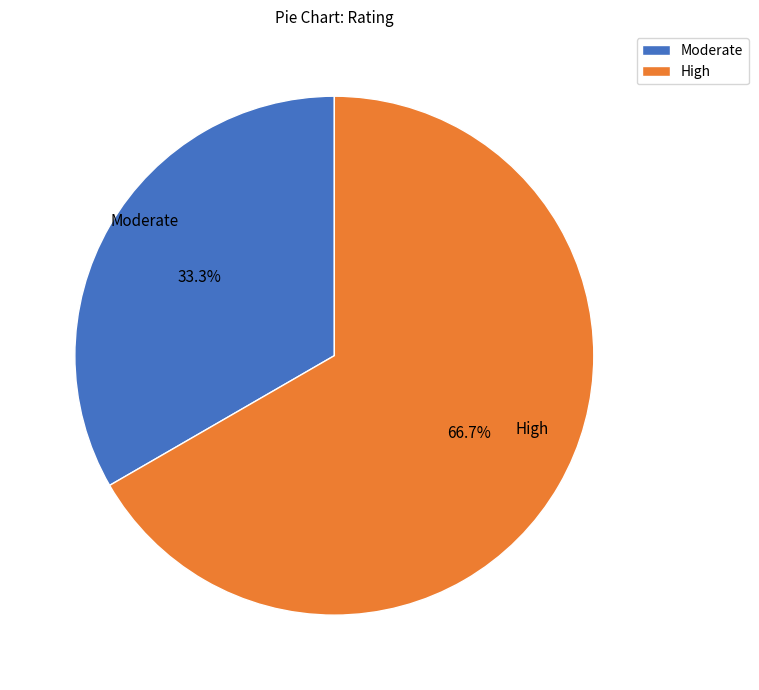

How many slices are in this pie chart?

2